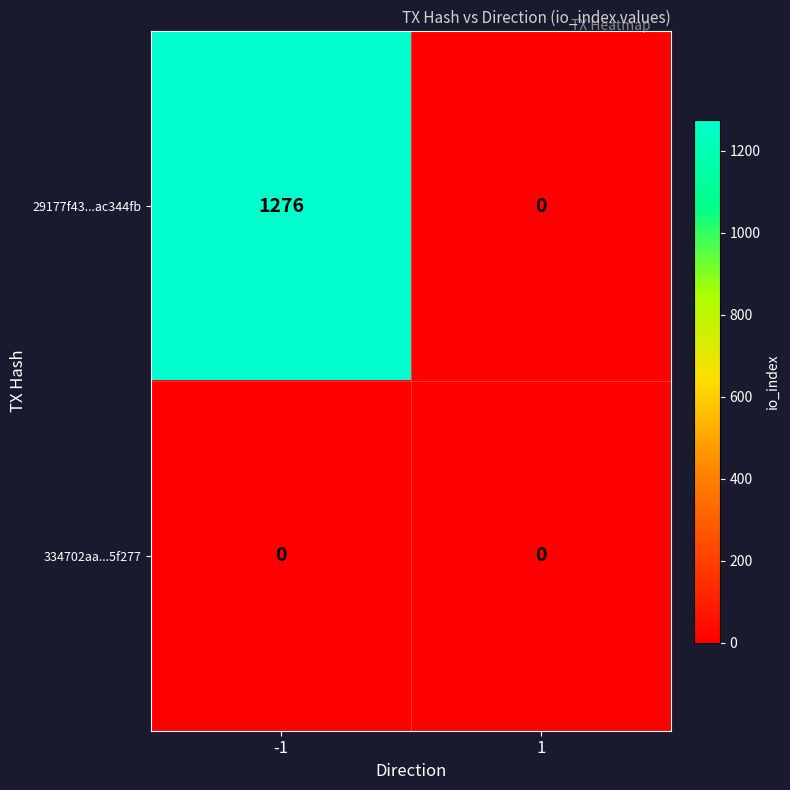

At which category is the sum across all series the highest?

-1